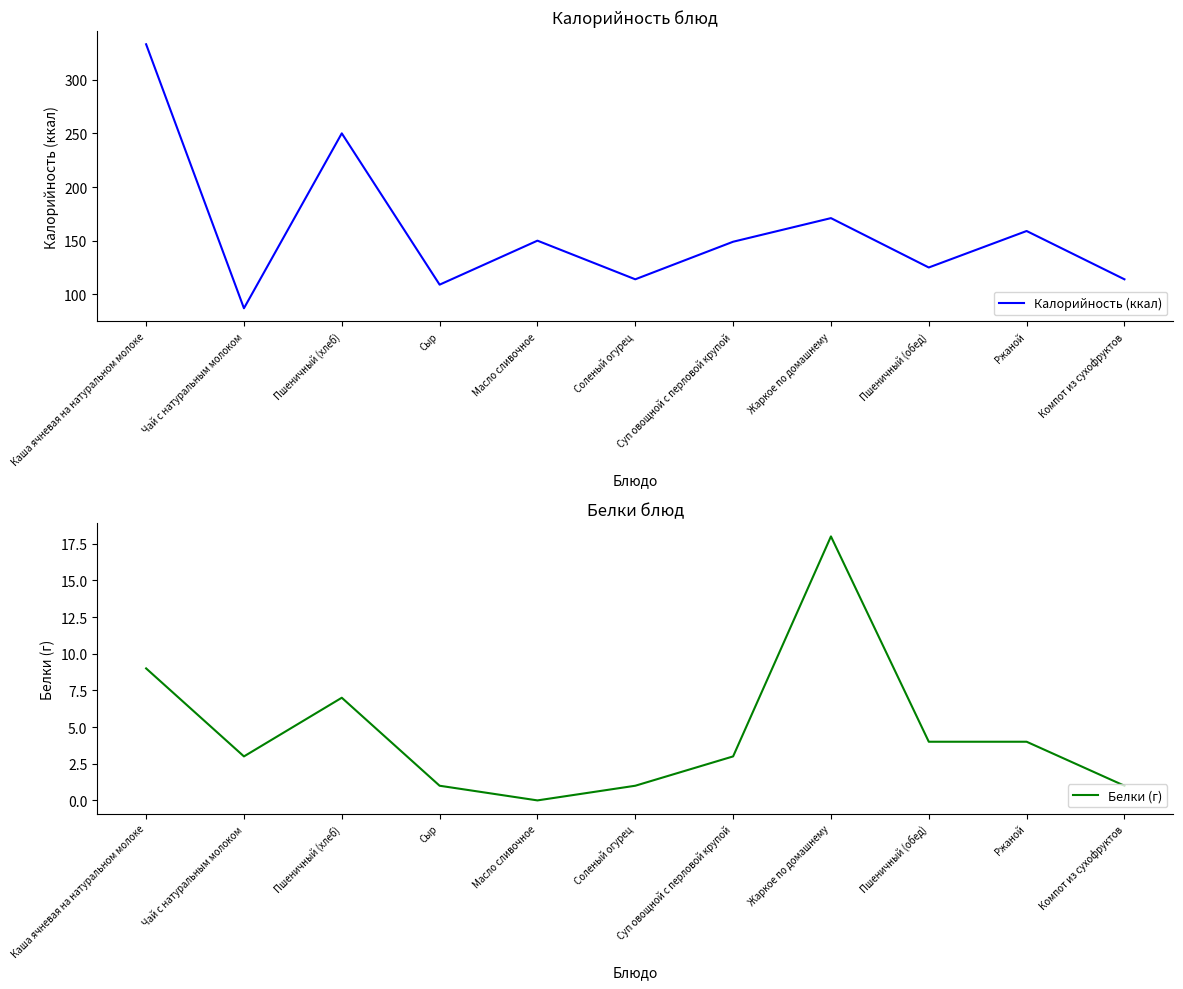

Which category has the lowest value in the Белки (г) series?

Масло сливочное